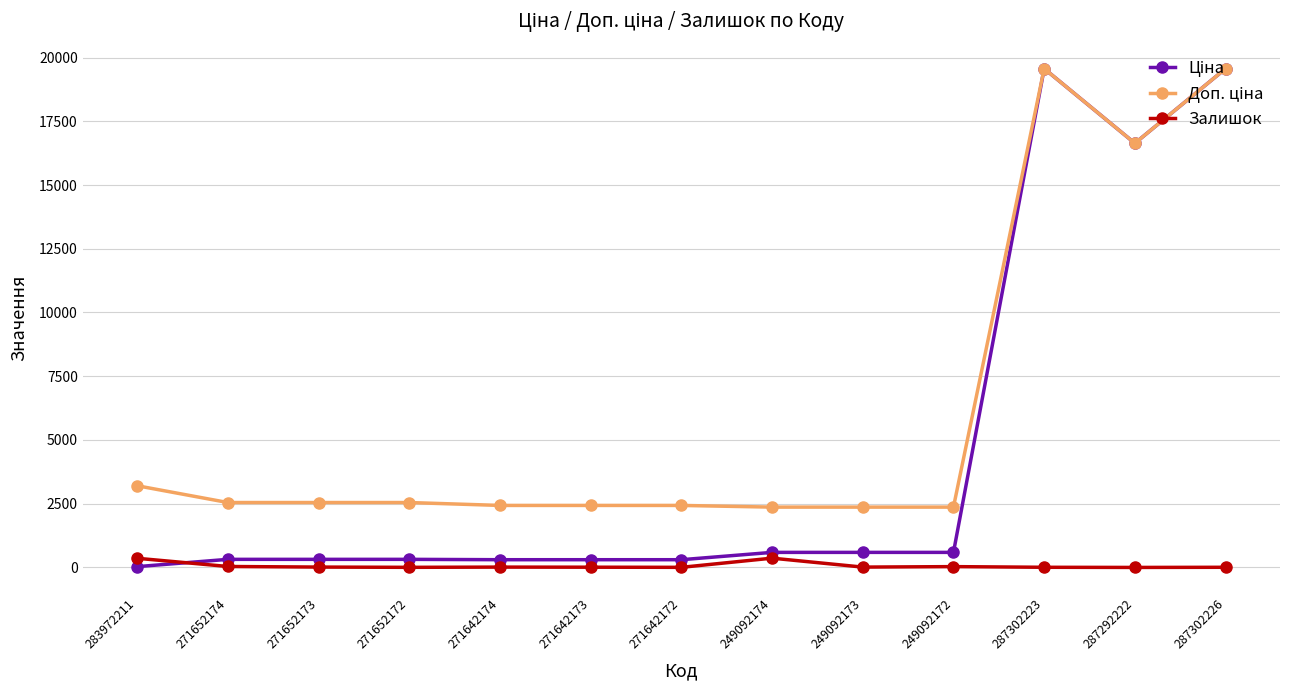

What position from the right is 271652174?

12